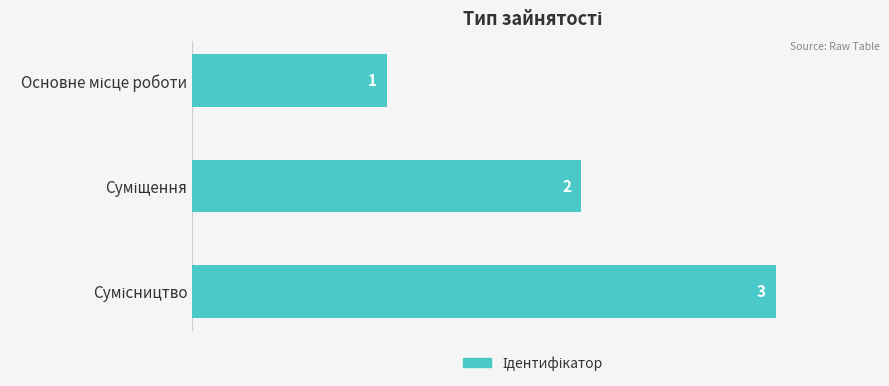

What is the greatest value displayed?

3